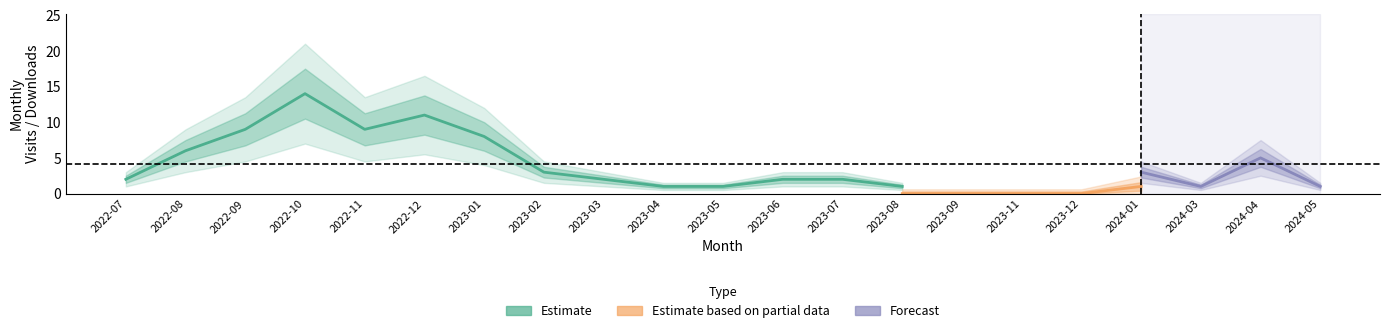

At which category is the sum across all series the highest?

2022-10